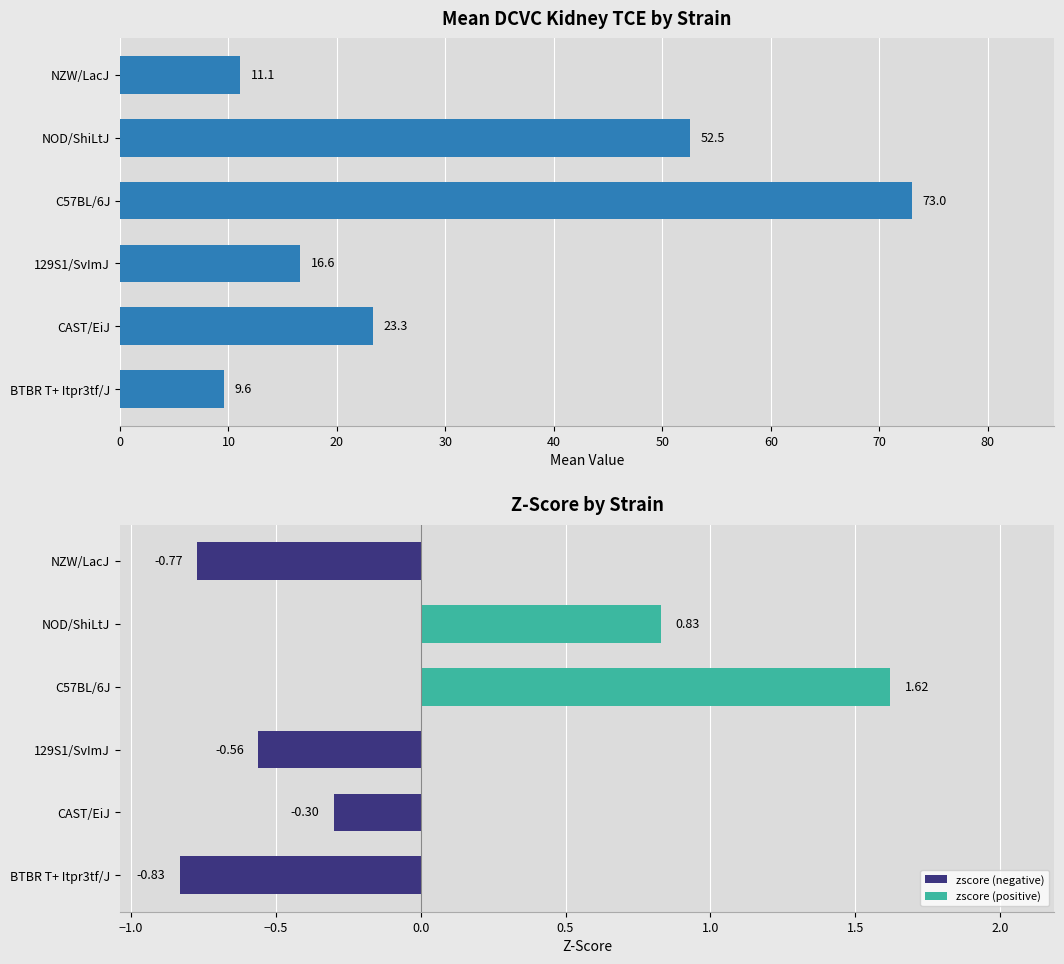

How many values exceed 23?

3